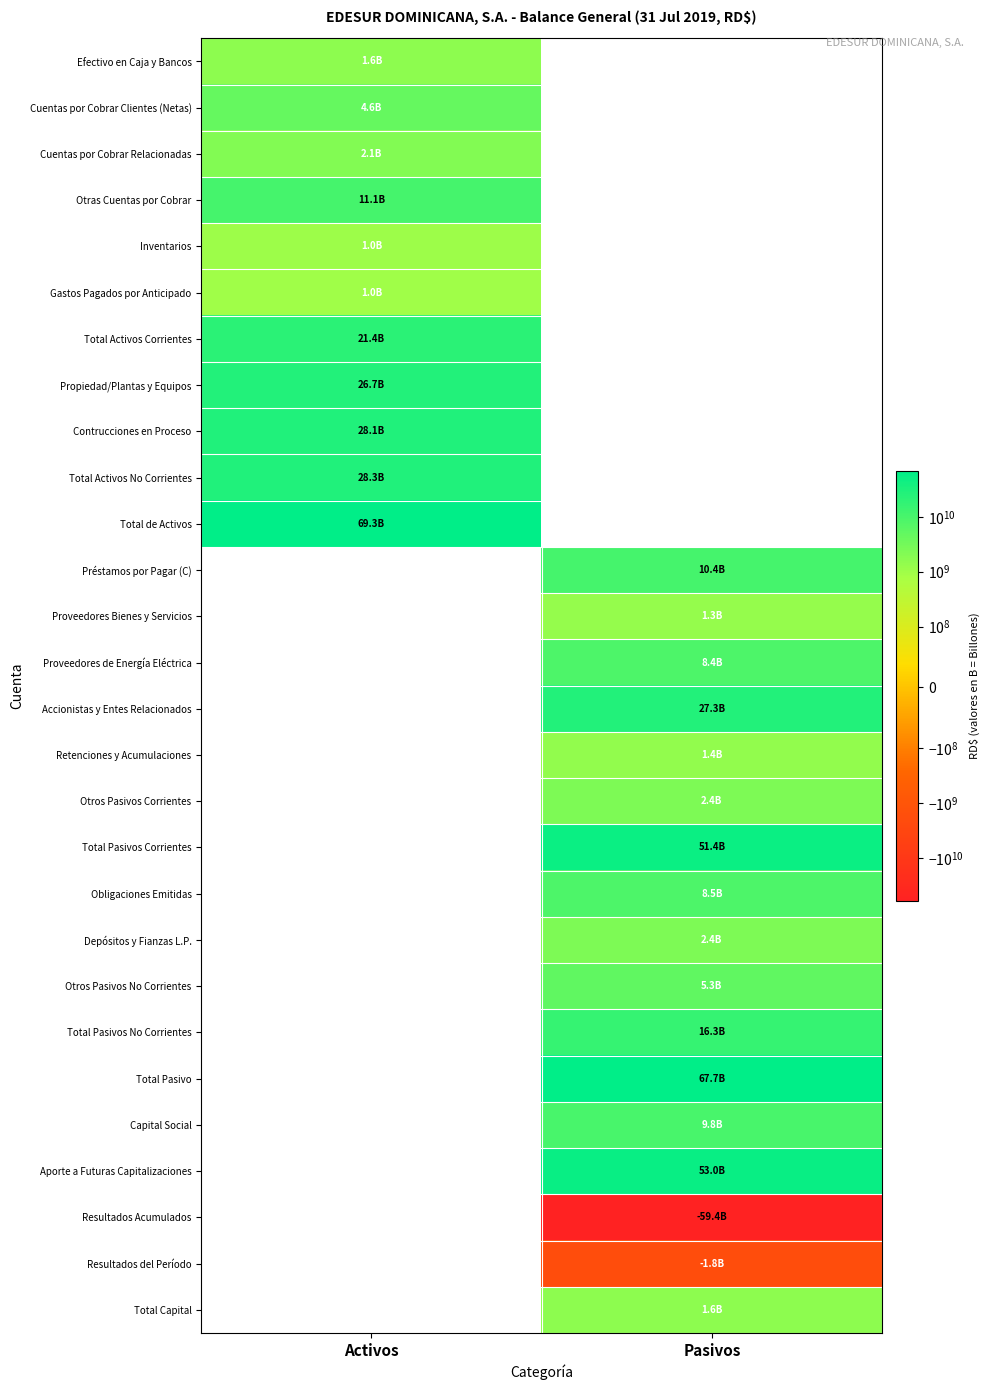

What is the difference between the highest and lowest values at Activos?

68304869771.5